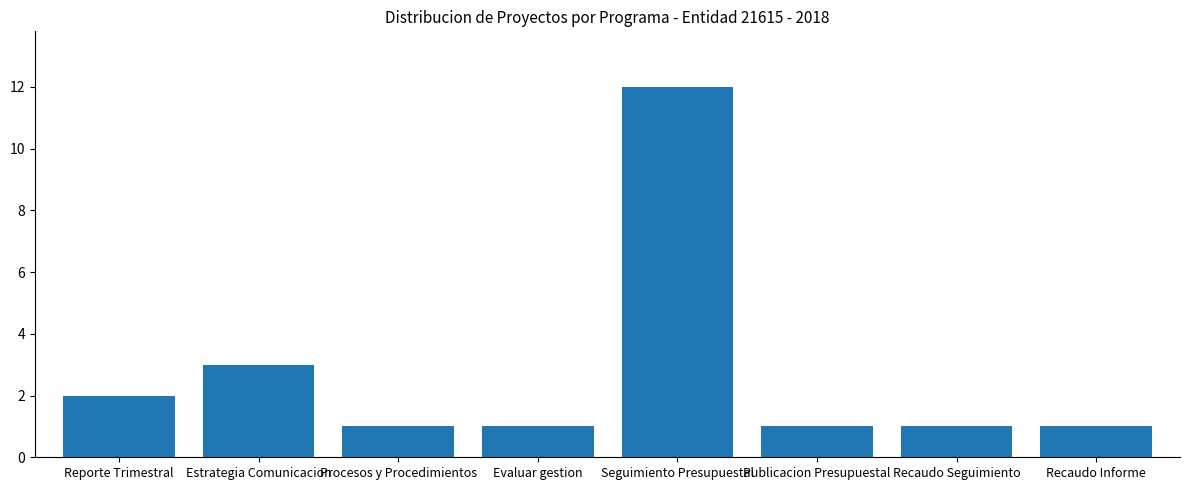

What is the value of the 1st bar from the left?

2